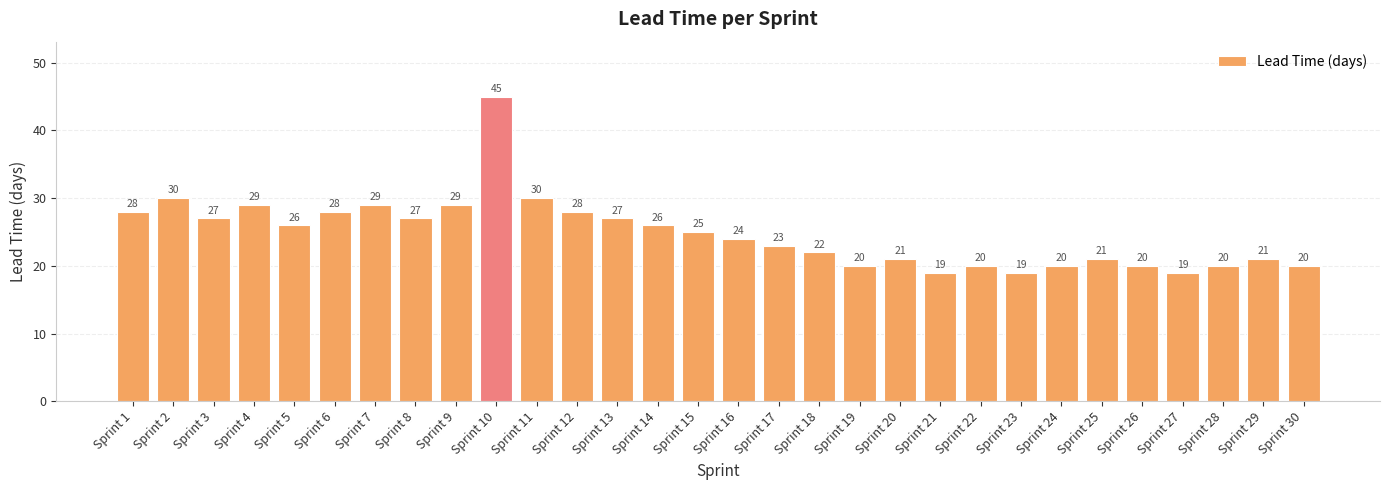

What is the value of the 30th bar from the left?

20